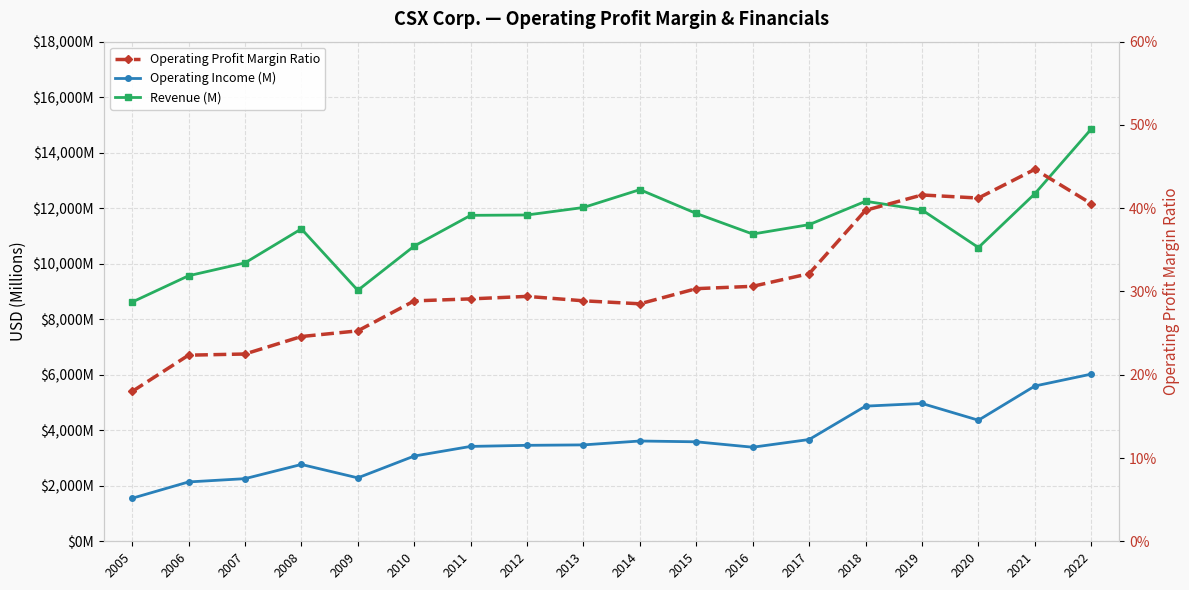

What is the sum of all Operating Income (M) values?

64482.0